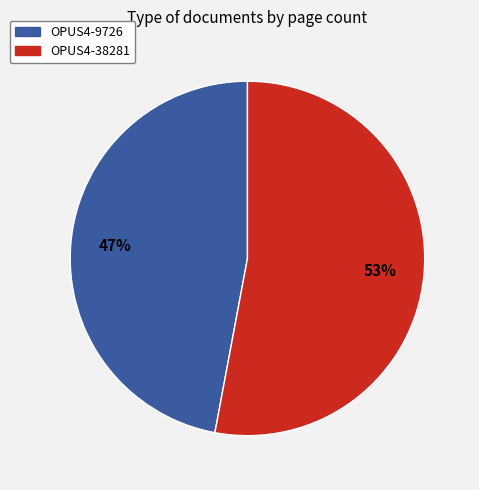

Combined, do OPUS4-38281 and OPUS4-9726 account for over 50%?

Yes